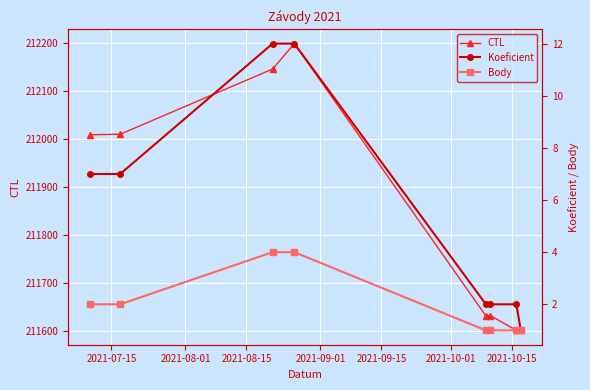

What is the value of the CTL point at the 3rd from the left?

212146